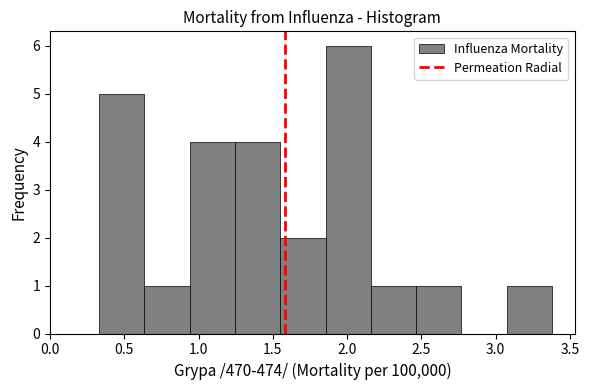

Reading left to right, transcribe this chart: for each bar, give the range it covers on the x-axis and its height. Neither the bar edges nor the heights are printed on the chart, so give them approximately, as read against the axes.

0.330 to 0.635: 5
0.635 to 0.940: 1
0.940 to 1.245: 4
1.245 to 1.550: 4
1.550 to 1.855: 2
1.855 to 2.160: 6
2.160 to 2.465: 1
2.465 to 2.770: 1
2.770 to 3.075: 0
3.075 to 3.380: 1